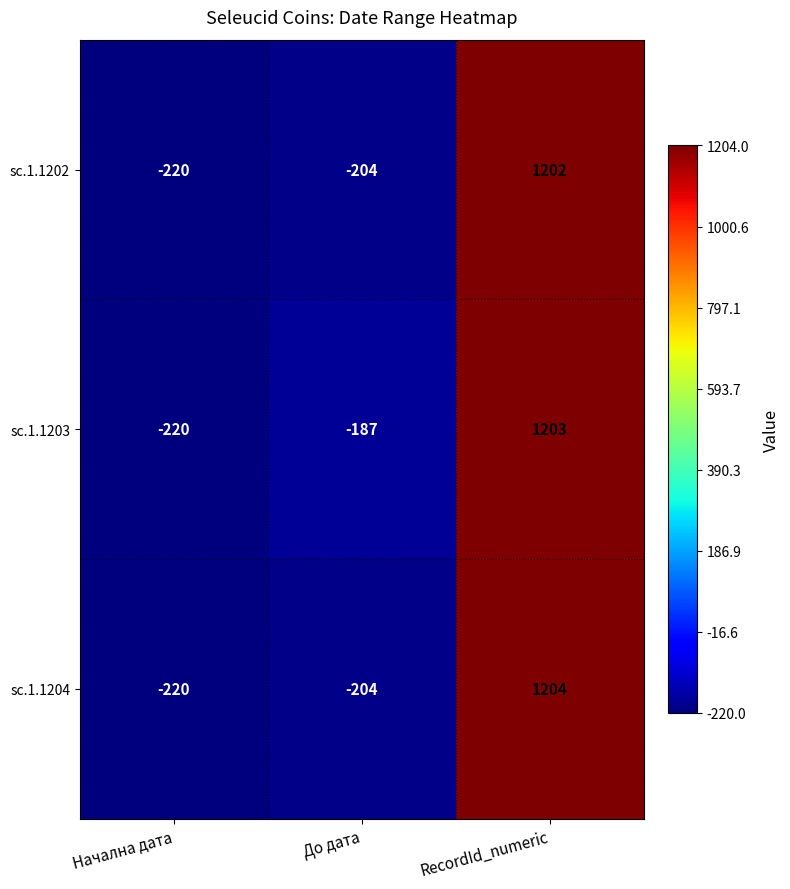

List the series in order of their peak value, lowest first.

sc.1.1202, sc.1.1203, sc.1.1204